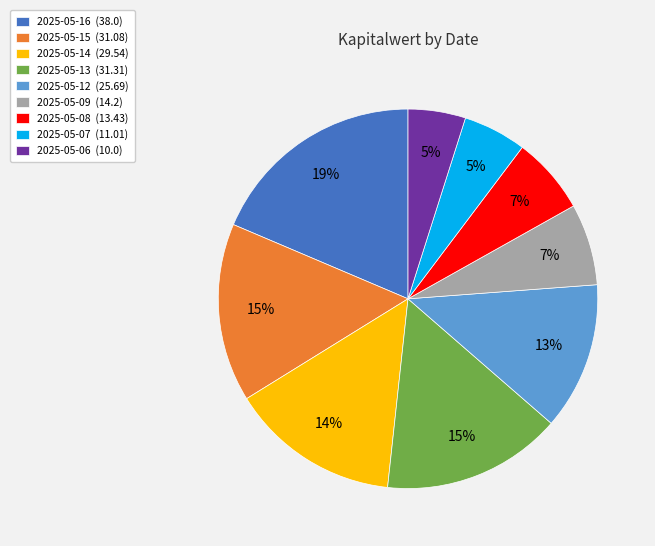

Is it true that 2025-05-08 is 16% of the pie?

False